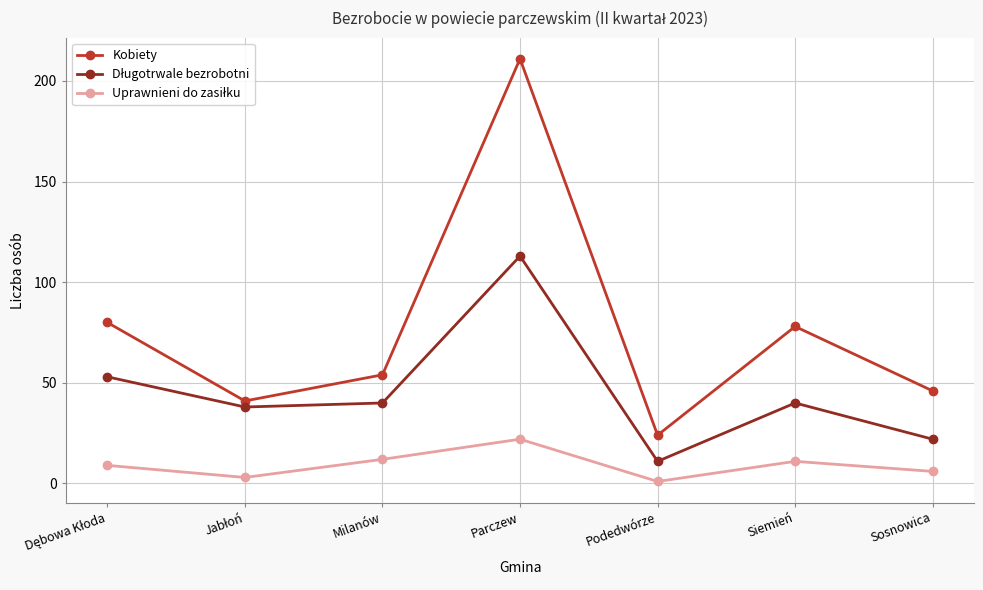

Which series has the largest total across all categories?

Kobiety